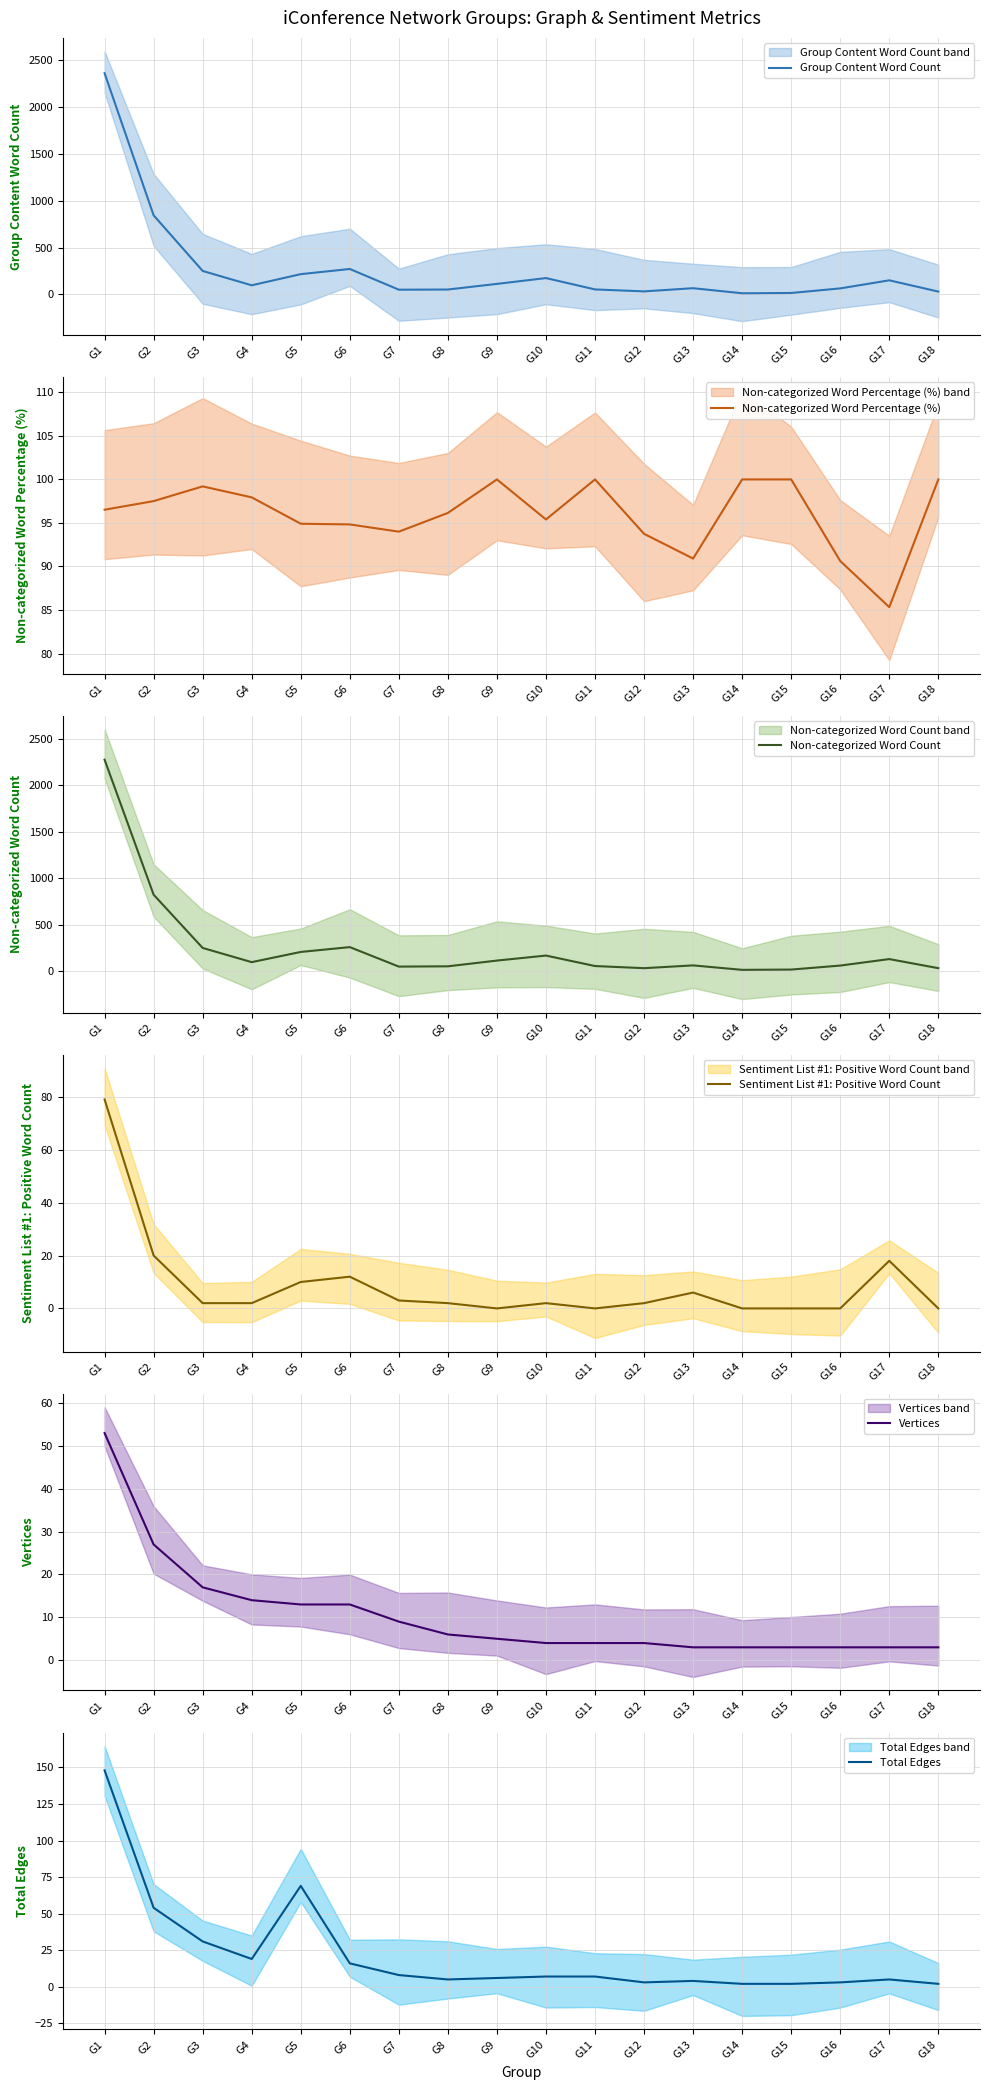

Which series changed the most between G12 and G14?

Group Content Word Count